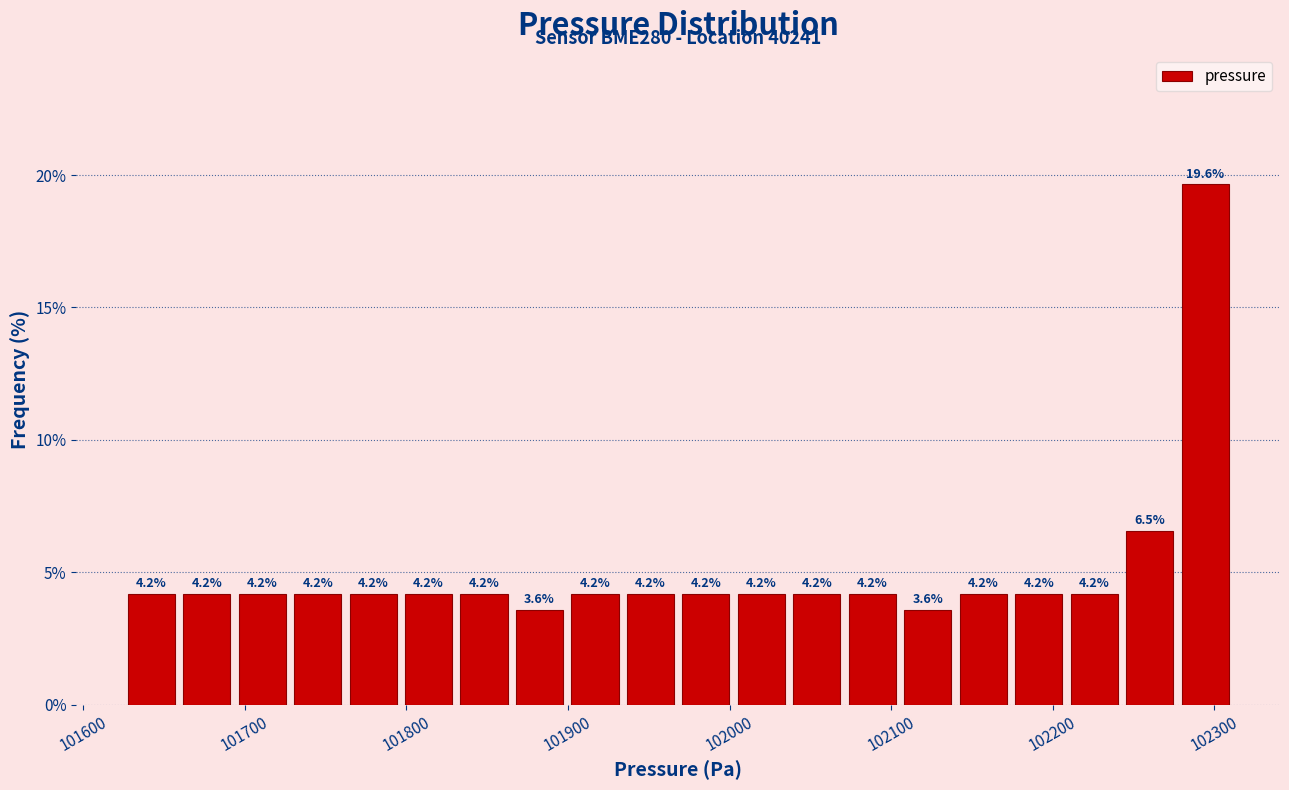

Around what value on the x-axis is the tallest bar? Give the approximate position of its centre, as read against the axis.

102290